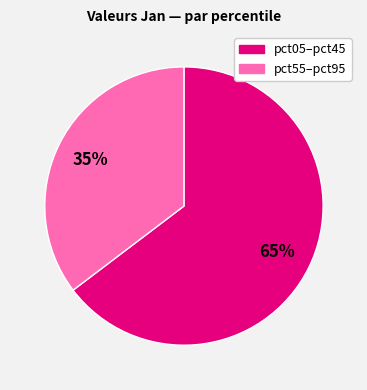

To the nearest percent, what is the average slice percentage?

50%